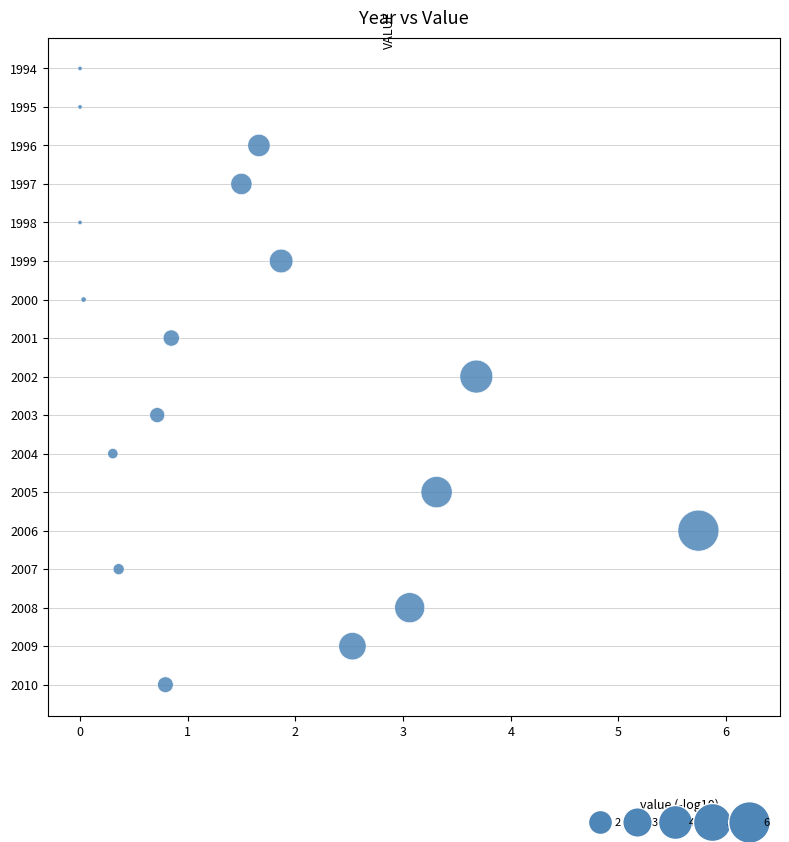

What is the range of Y values (max minus min)?

16